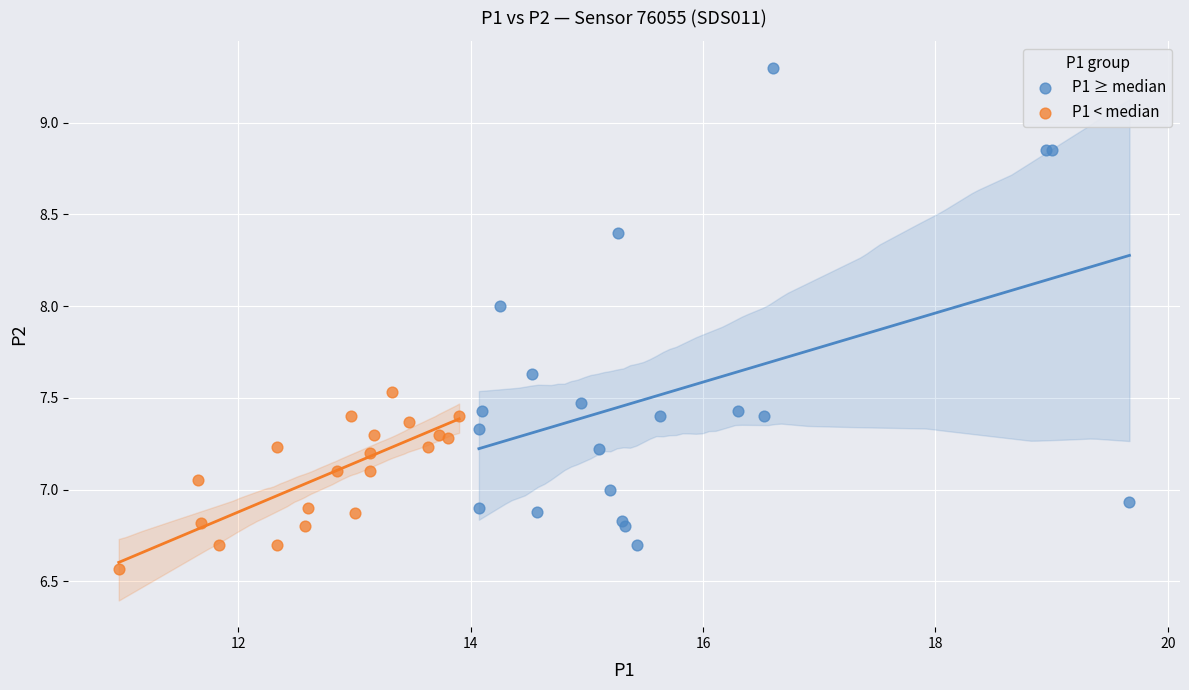

Which series has the largest Y range (max minus min)?

P1 ≥ median